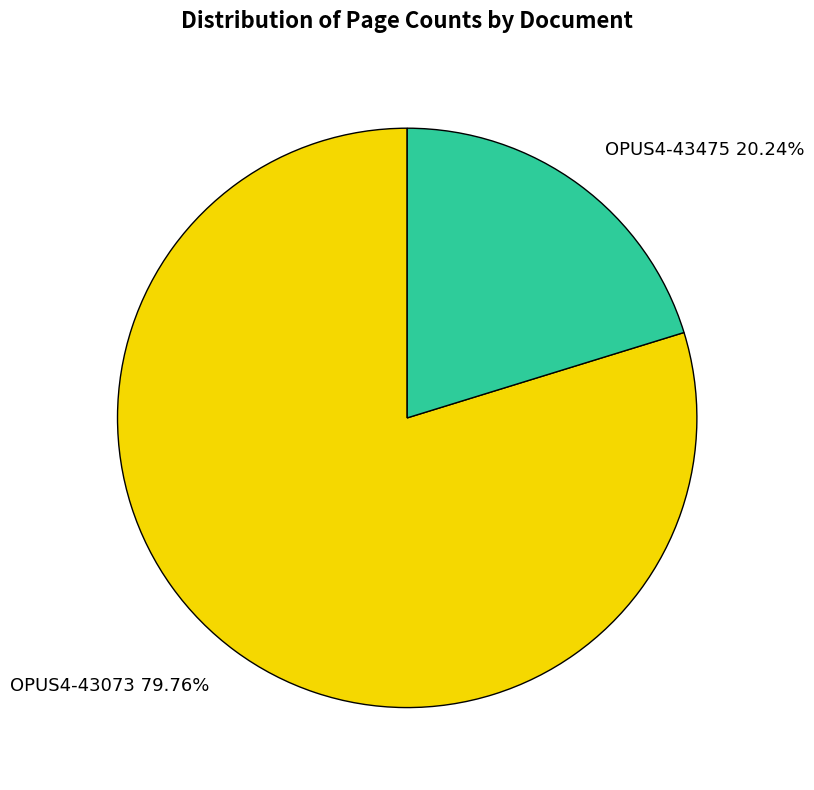

How many segments does this pie chart have?

2